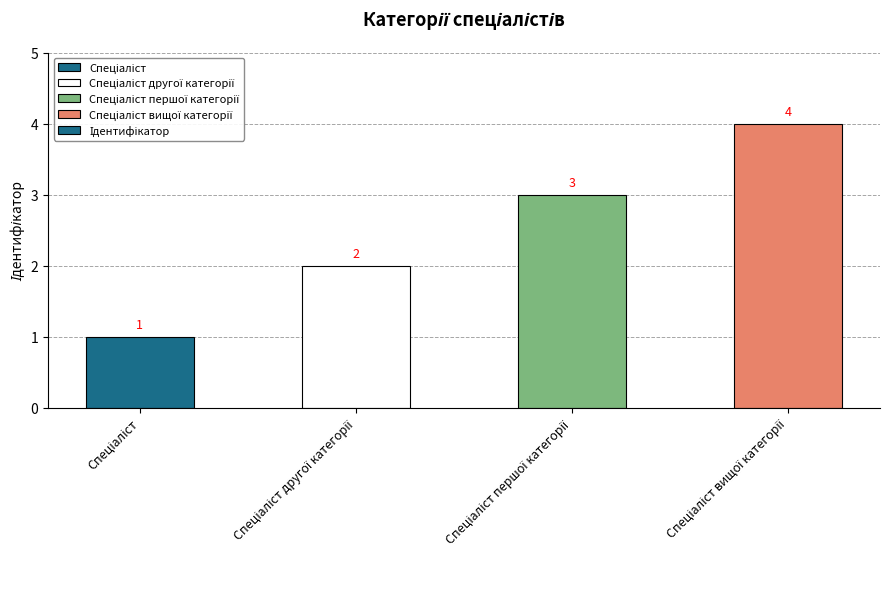

What is the difference between the maximum and minimum values?

3